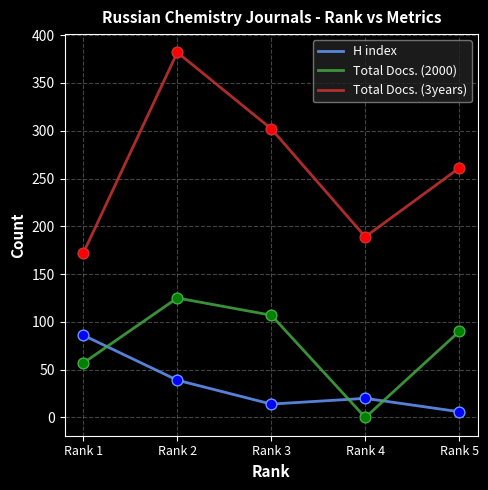

What are all the series names shown in the legend?

H index, Total Docs. (2000), Total Docs. (3years)